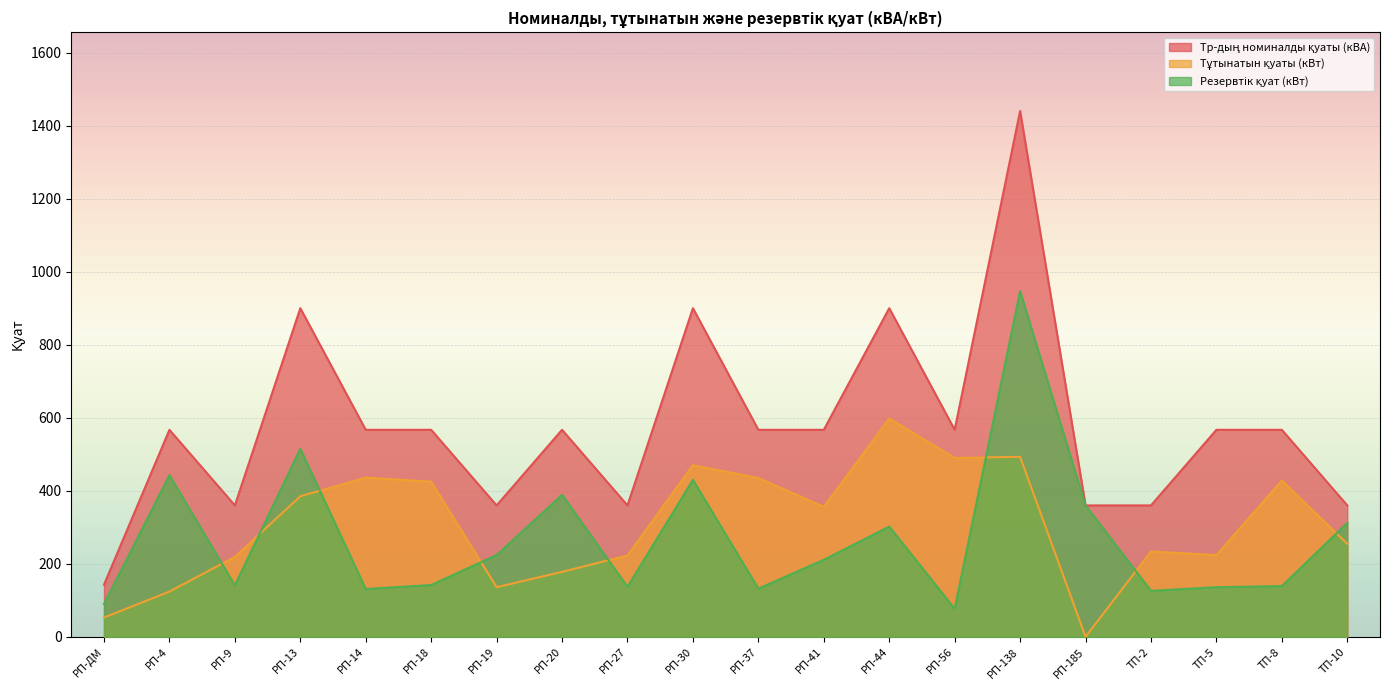

At how many categories does at least one series exceed 61?

20